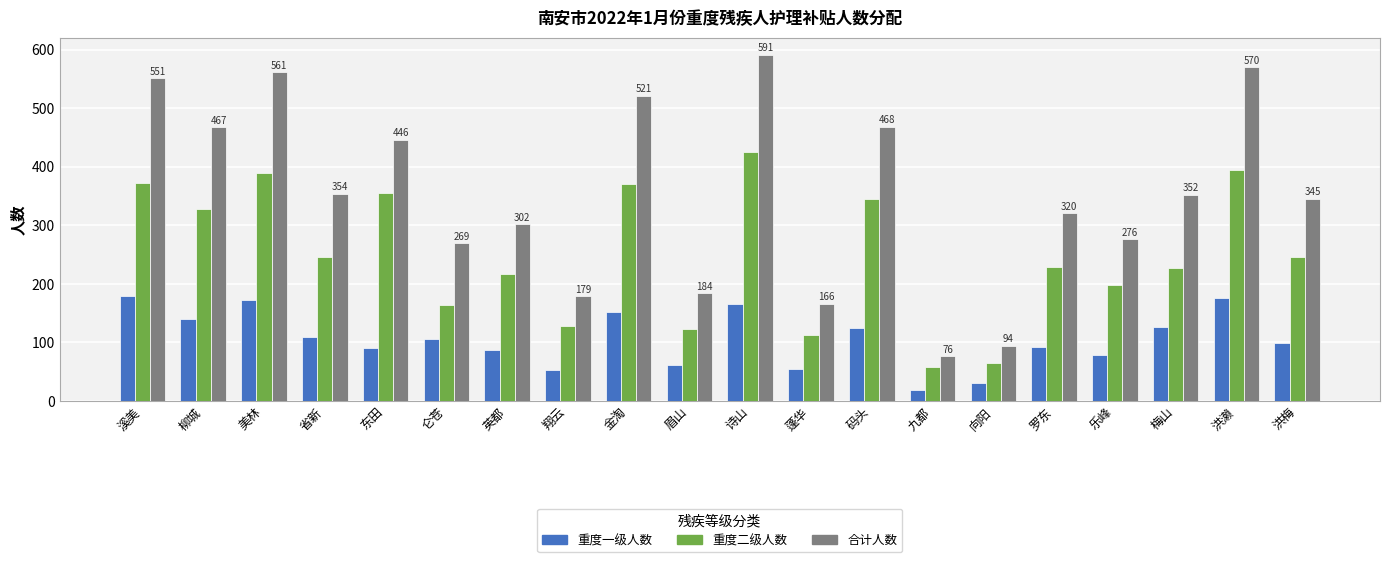

How many bars are there in each group?

3